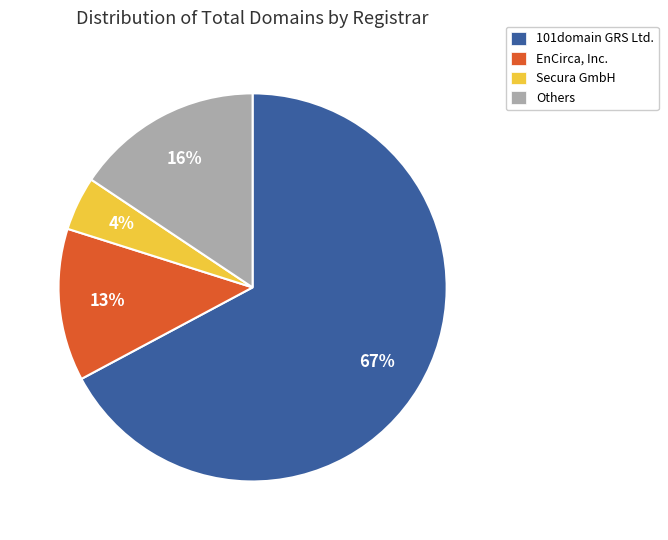

Between 101domain GRS Ltd. and Others, which is larger?

101domain GRS Ltd.